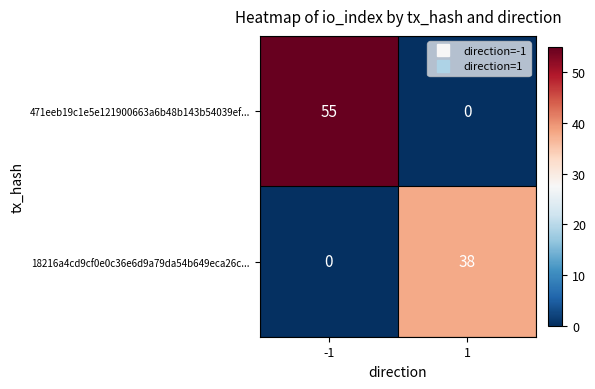

The value of 471eeb19c1e5e121900663a6b48b143b54039ef... at -1 is 55. True or false?

True